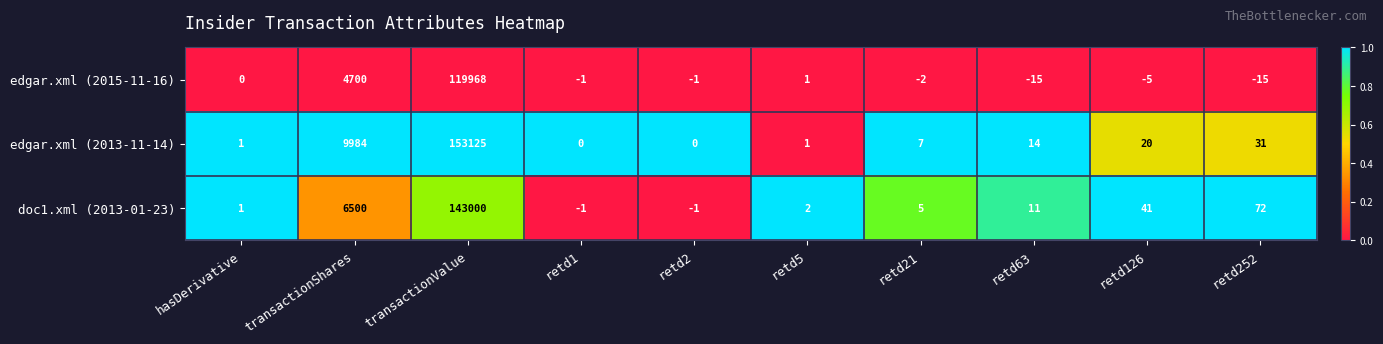

Between hasDerivative and transactionShares, which series saw the biggest shift?

edgar.xml (2013-11-14)